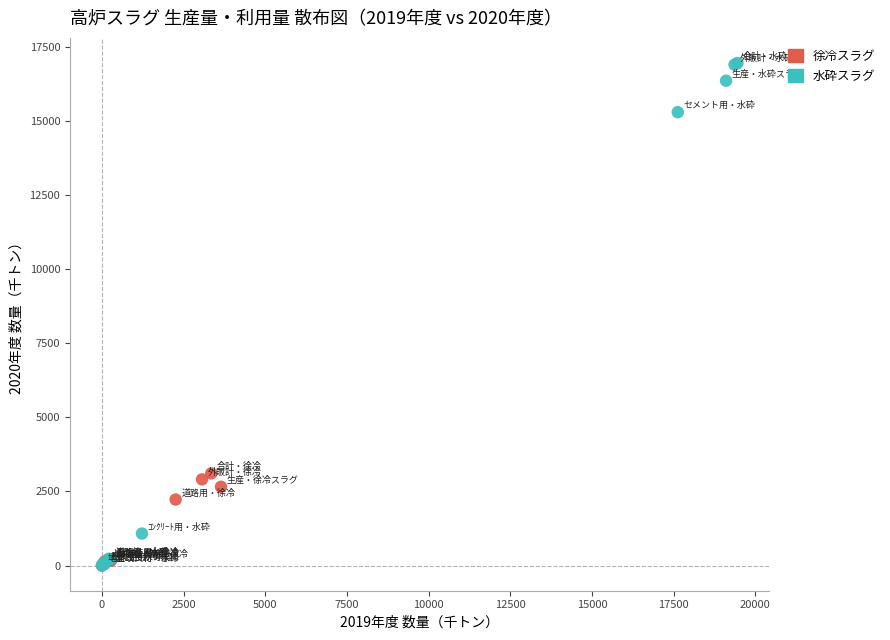

Which series contains the highest Y value?

水砕スラグ